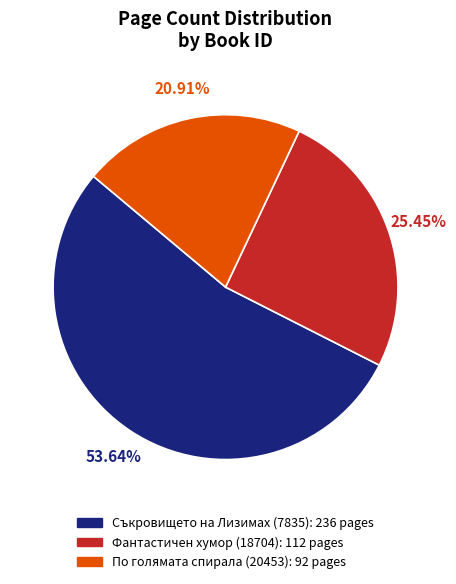

How many slices are in this pie chart?

3